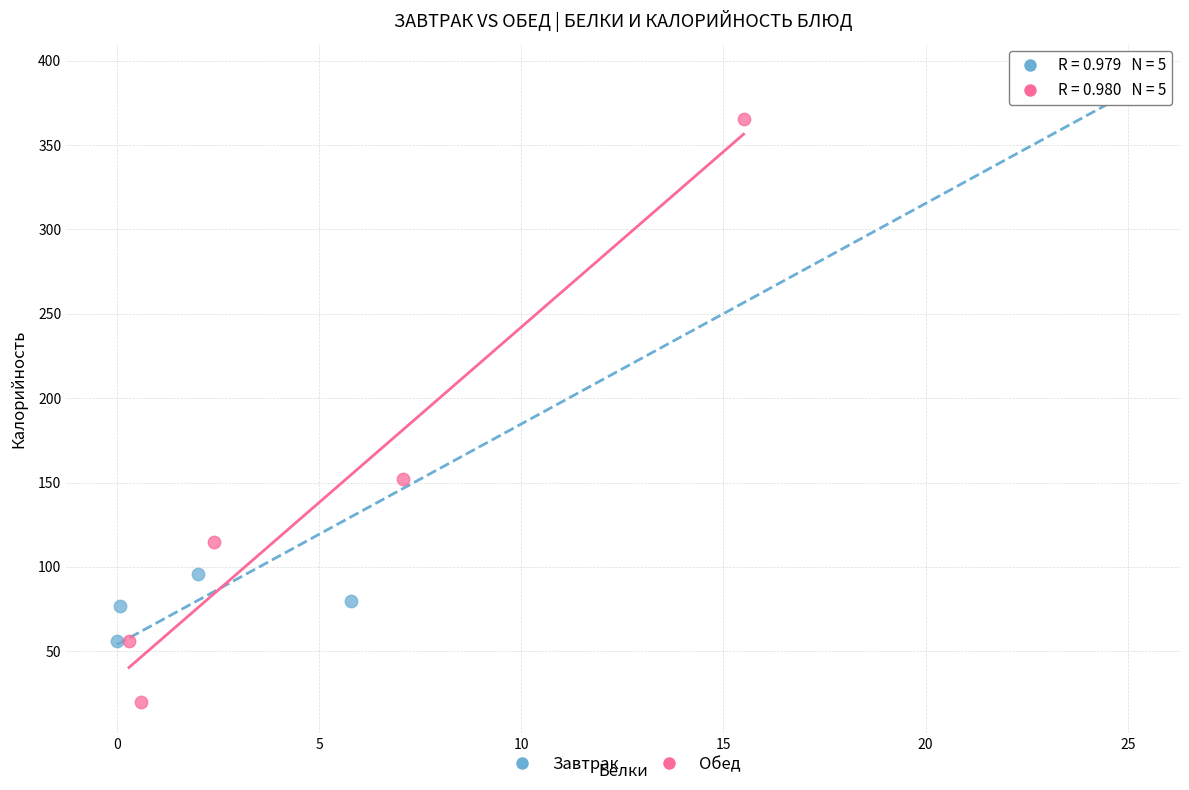

What are all the series names shown in the legend?

Завтрак, Обед